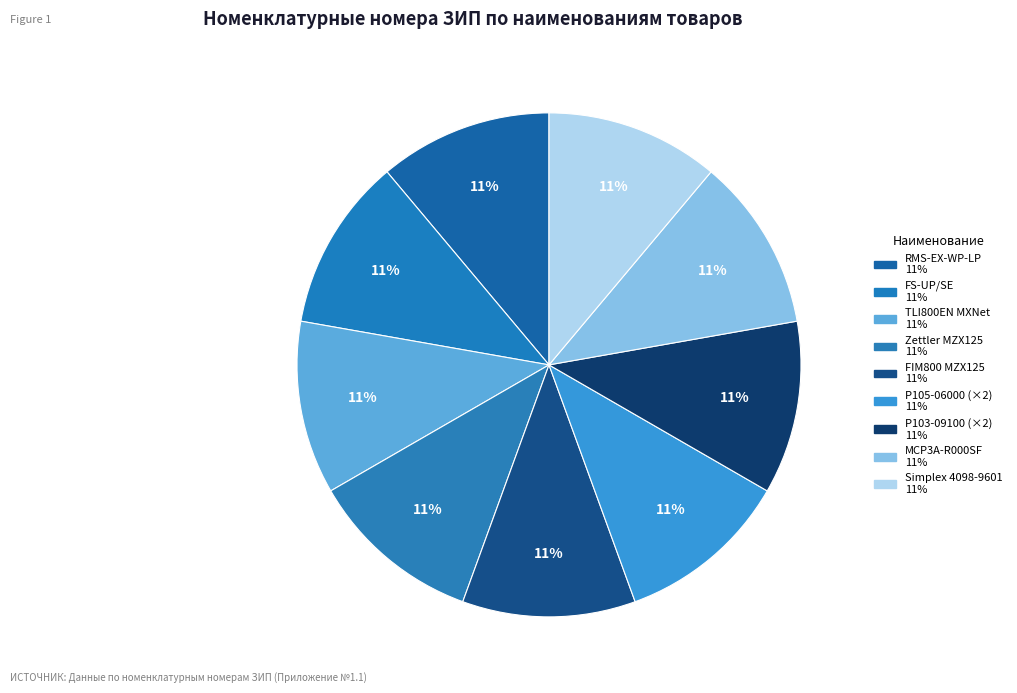

Rank the categories by value from highest to lowest.

Извещатель пожарный тепловой P103-09100, Извещатель пожарный дымовой P105-06000, Извещатель дымовой Simplex 4098-9601, Извещатель ручной пожарн RMS-EX-WP-LP, Панель противопожарная FS-UP/SE, Карта сетевая TLI800EN MXNet для MZX125, Плата материнская FIM800 для MZX125, Панель пожарной сиг-ции Zettler MZX125, Извещатель пж руч. (красный)MCP3A-R000SF